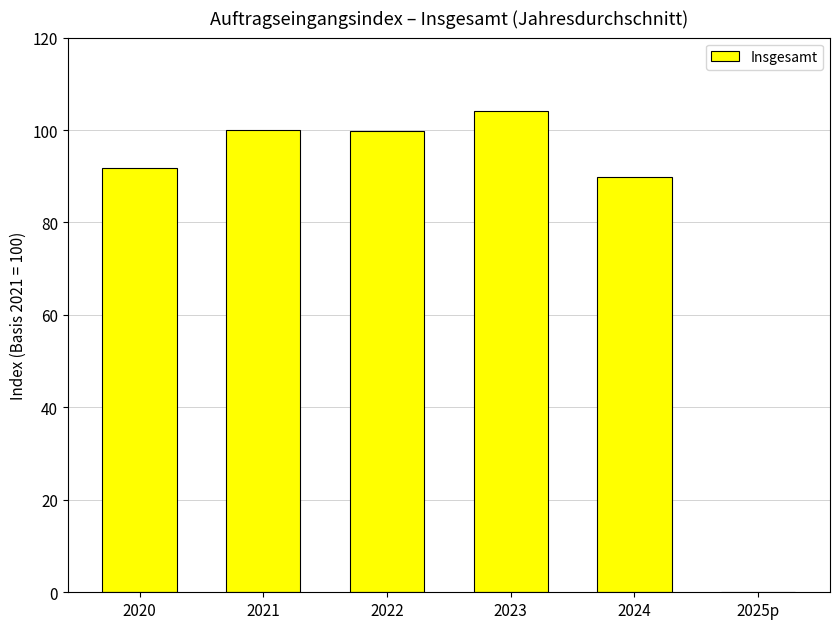

How many distinct data groups are displayed?

1